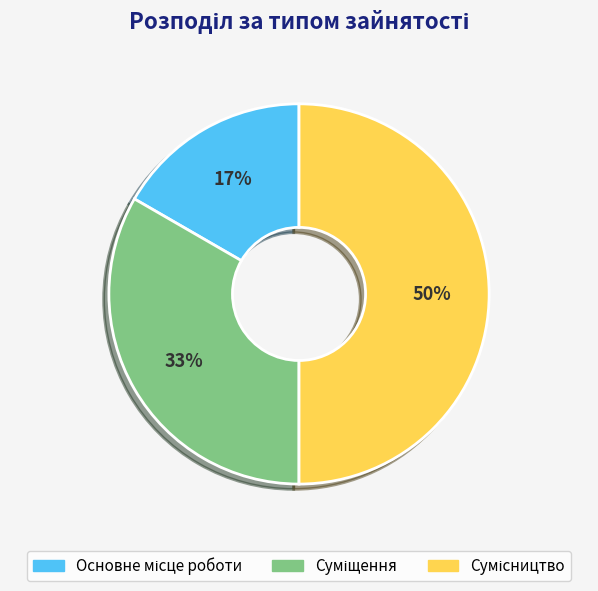

To the nearest percent, what is the difference between the largest and smallest slice percentages?

33%